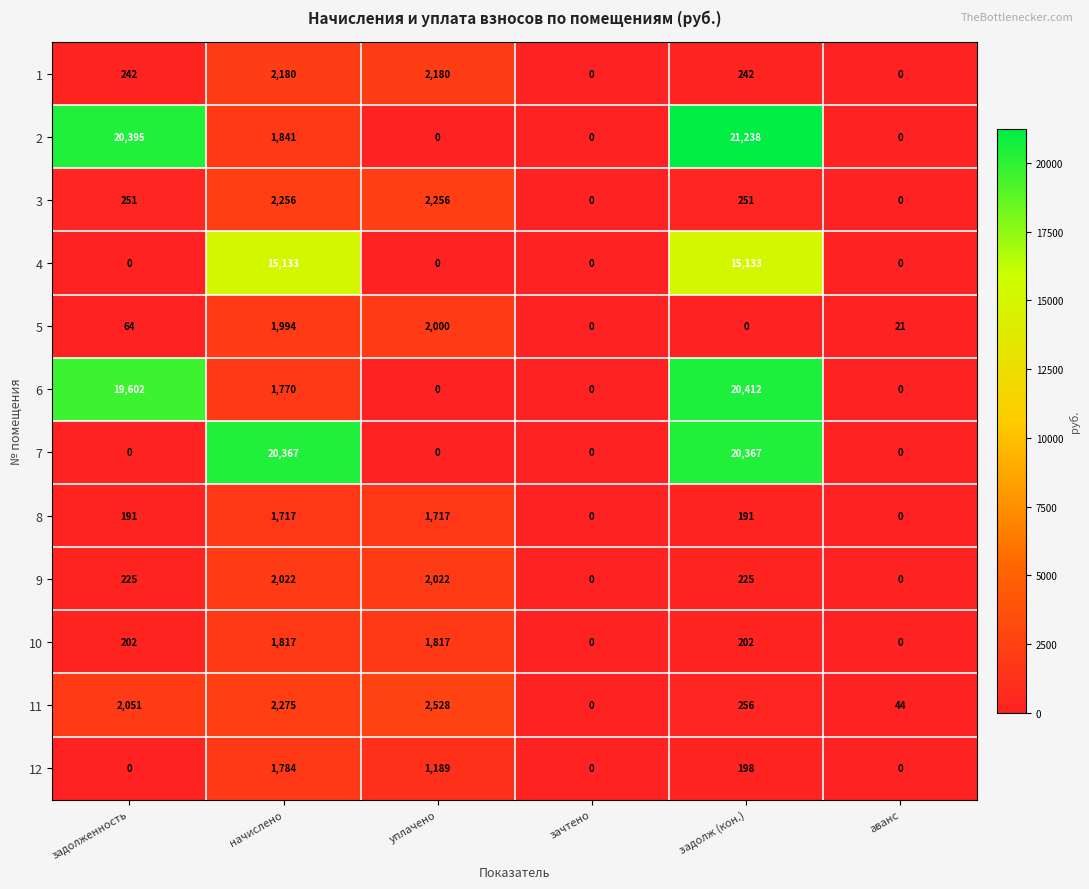

The 12 series shows 0 at аванс. True or false?

True